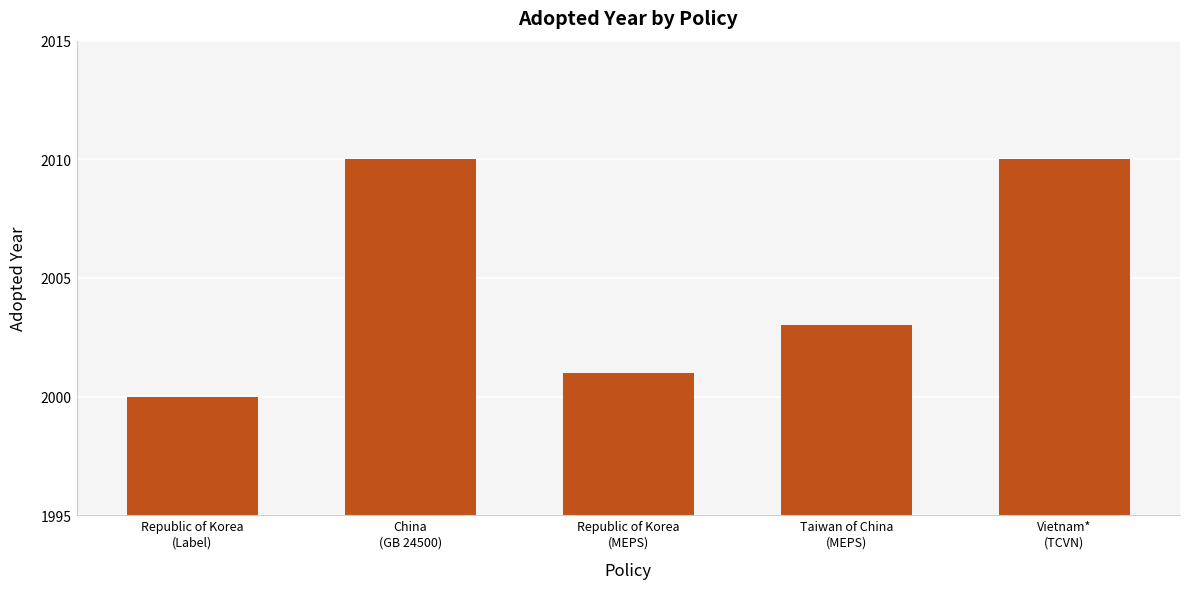

What is the value of the 5th bar from the left?

2010